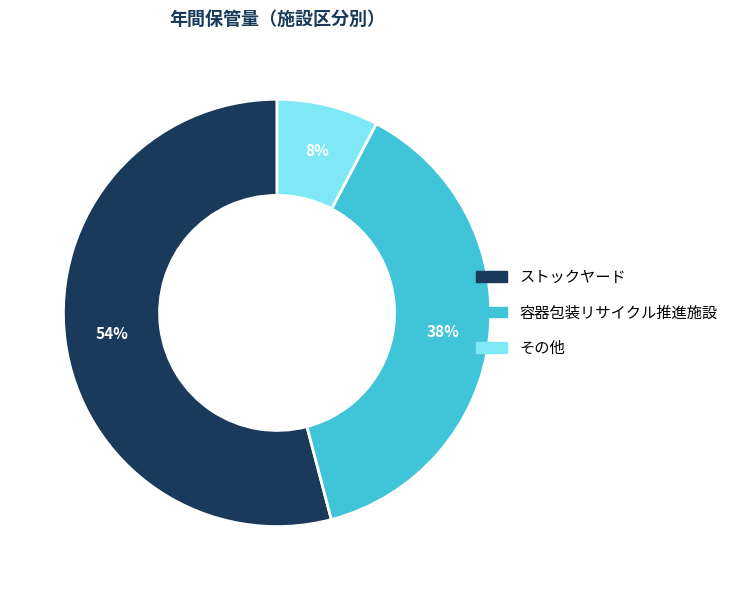

To the nearest percent, what is the difference between the largest and smallest slice percentages?

46%